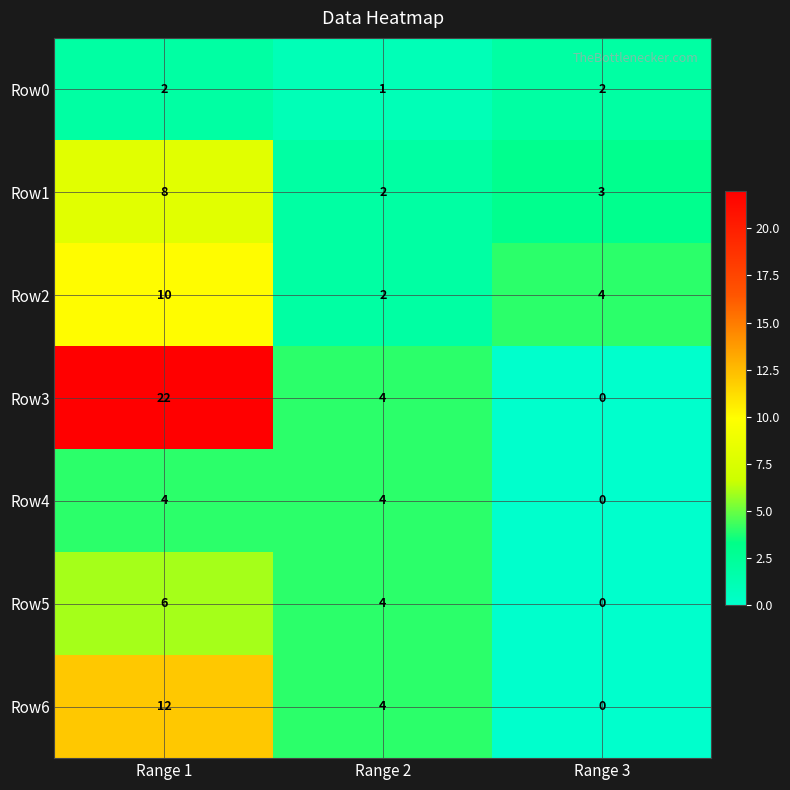

At which label is Row3 closest to 11?

Range 2